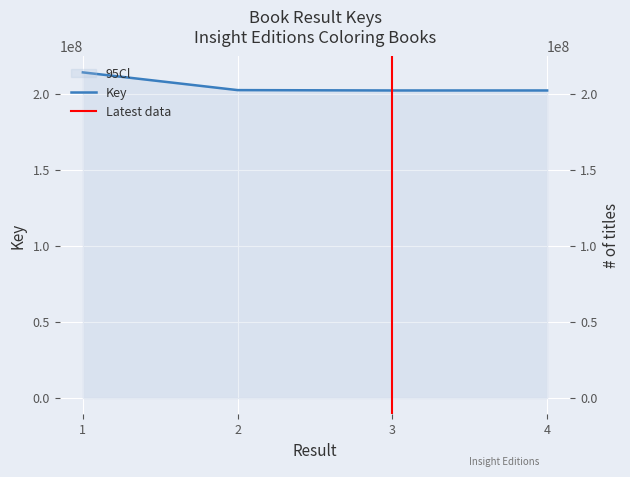

How many lines are shown in the chart?

1